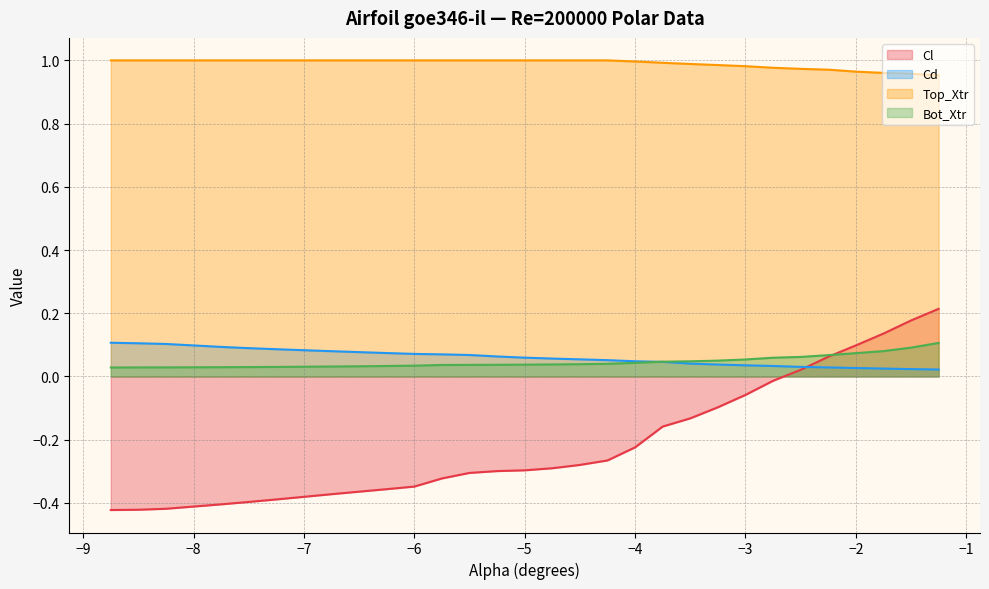

At which label does Cl reach its minimum?

-8.75